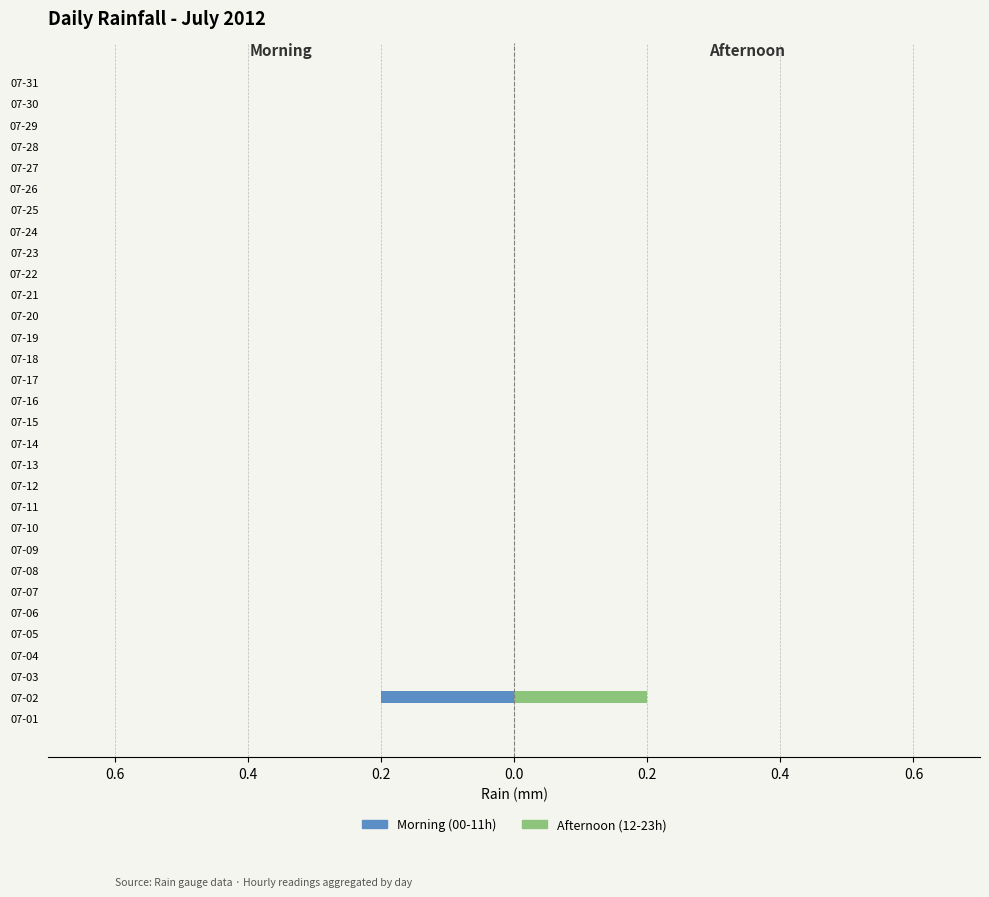

Reading left to right, extract all data points from this chart.

Morning (00-11h): 0.0	-0.2	0.0	0.0	0.0	0.0	0.0	0.0	0.0	0.0	0.0	0.0	0.0	0.0	0.0	0.0	0.0	0.0	0.0	0.0	0.0	0.0	0.0	0.0	0.0	0.0	0.0	0.0	0.0	0.0	0.0
Afternoon (12-23h): 0.0	0.2	0.0	0.0	0.0	0.0	0.0	0.0	0.0	0.0	0.0	0.0	0.0	0.0	0.0	0.0	0.0	0.0	0.0	0.0	0.0	0.0	0.0	0.0	0.0	0.0	0.0	0.0	0.0	0.0	0.0